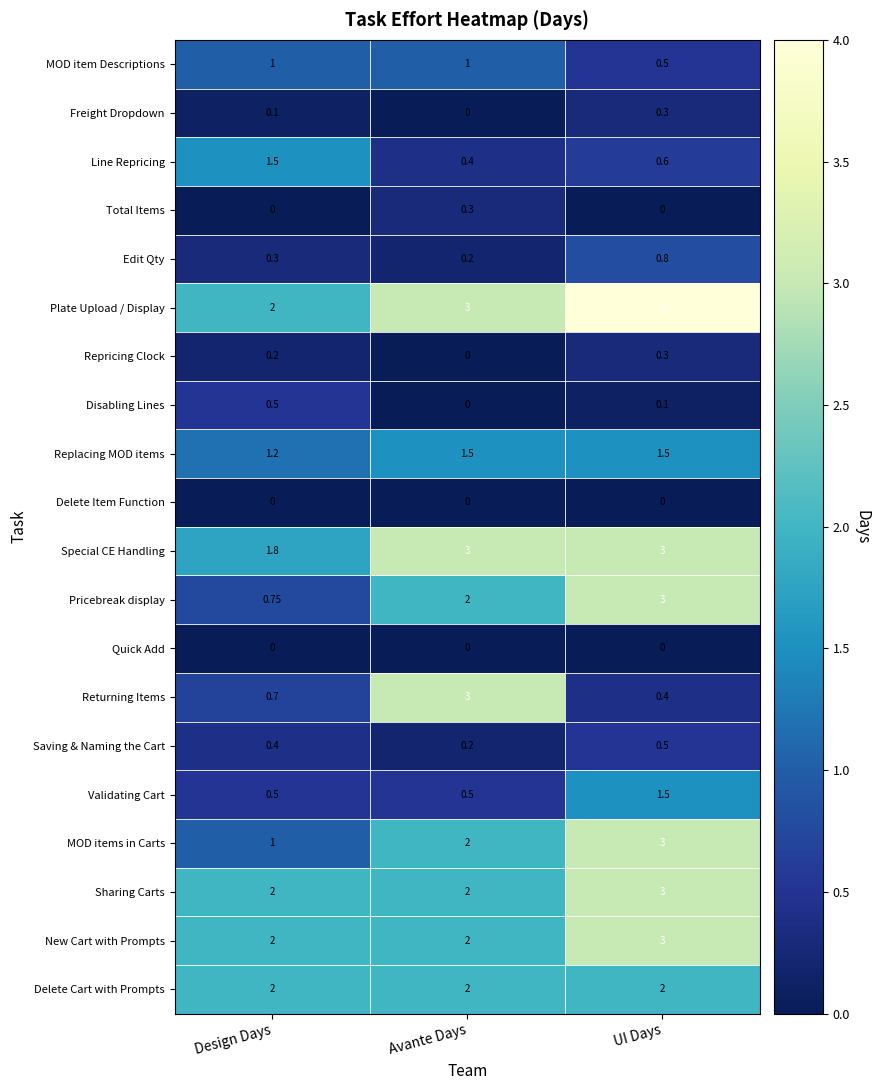

At which label is Pricebreak display closest to 1?

Design Days